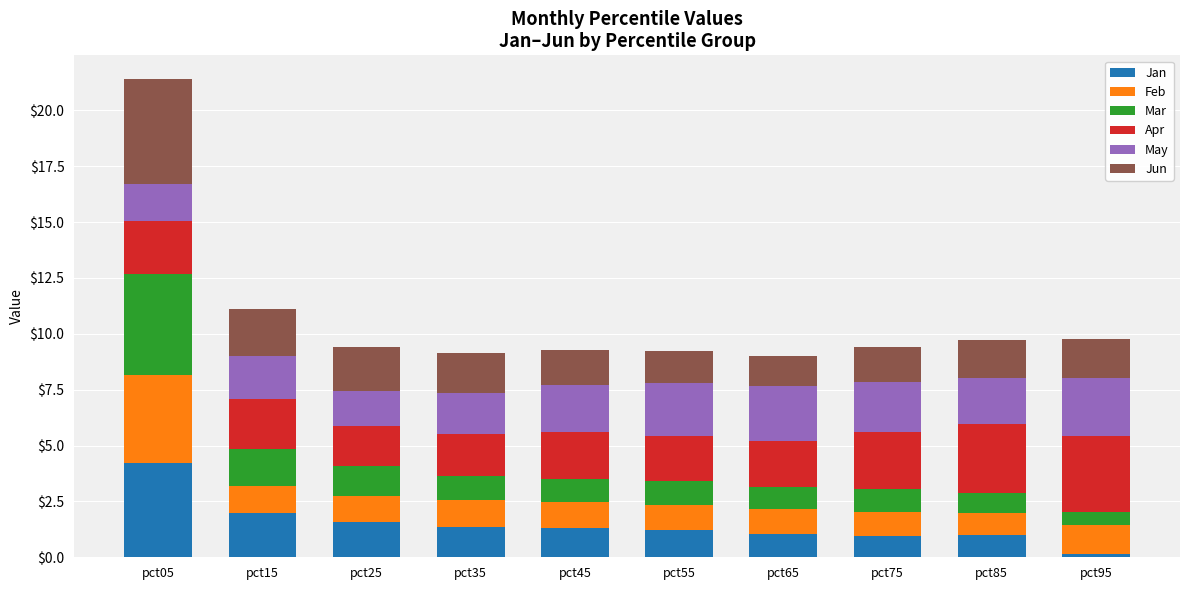

Which category has the lowest value in the Jan series?

pct95